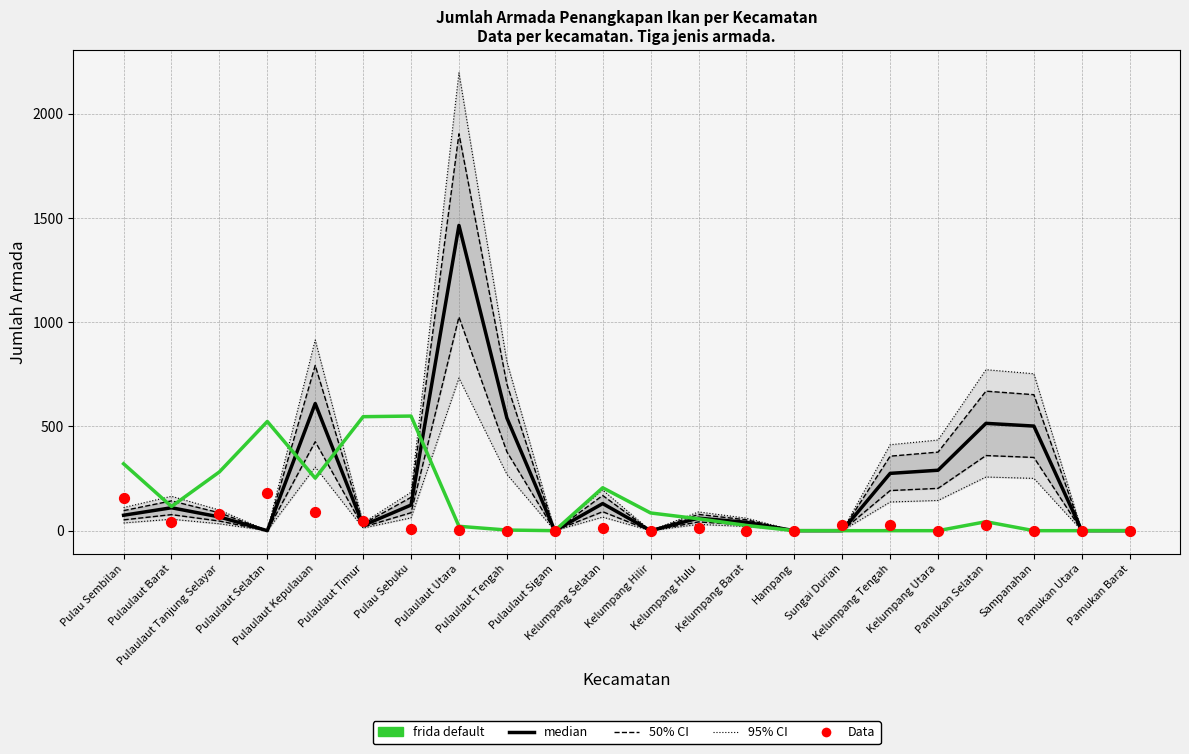

Is the value of Kapal Motor (frida default) at Sungai Durian greater than the value of Perahu Motor Tempel (median) at Sampanahan?

No